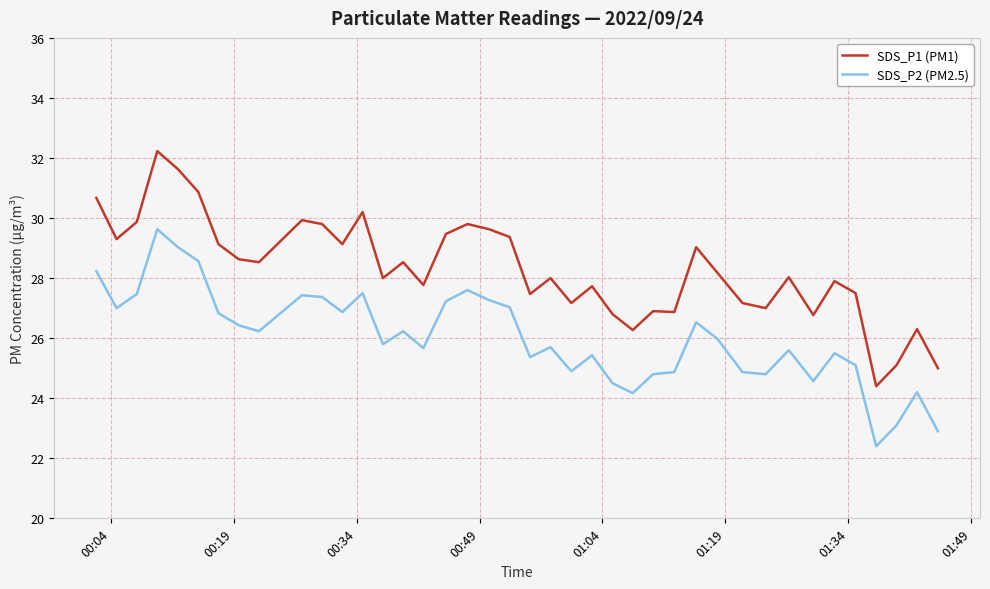

Which series has the largest total across all categories?

SDS_P1 (PM1)